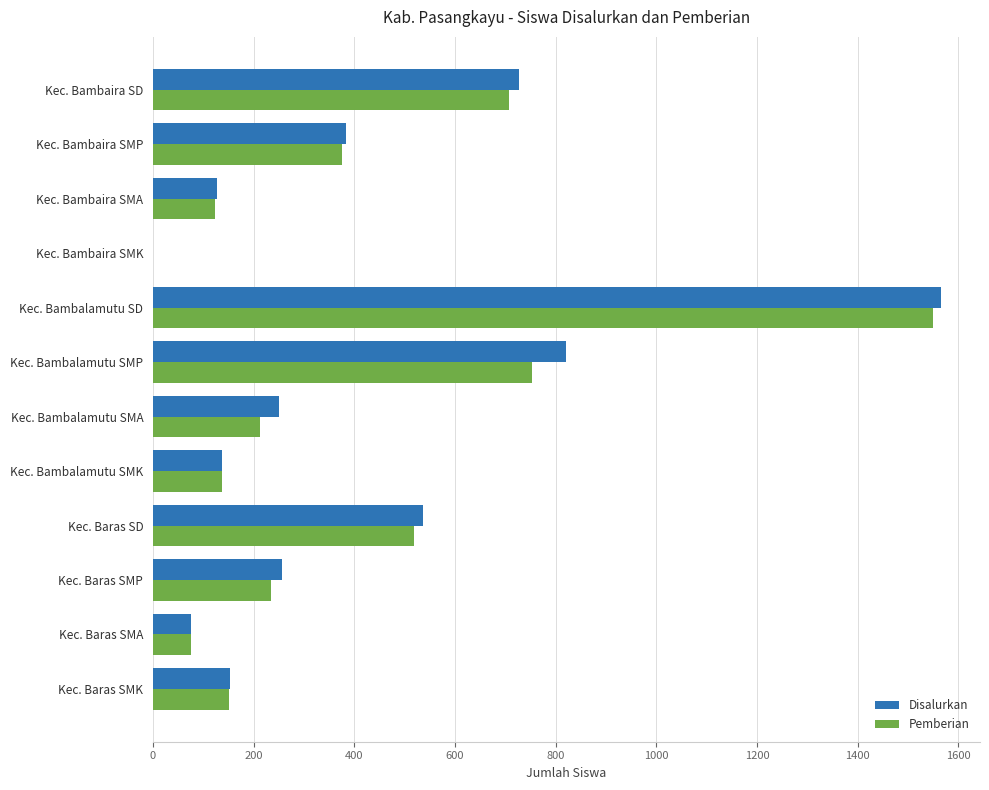

The value of Pemberian at Kec. Bambalamutu SD is 1549. True or false?

True